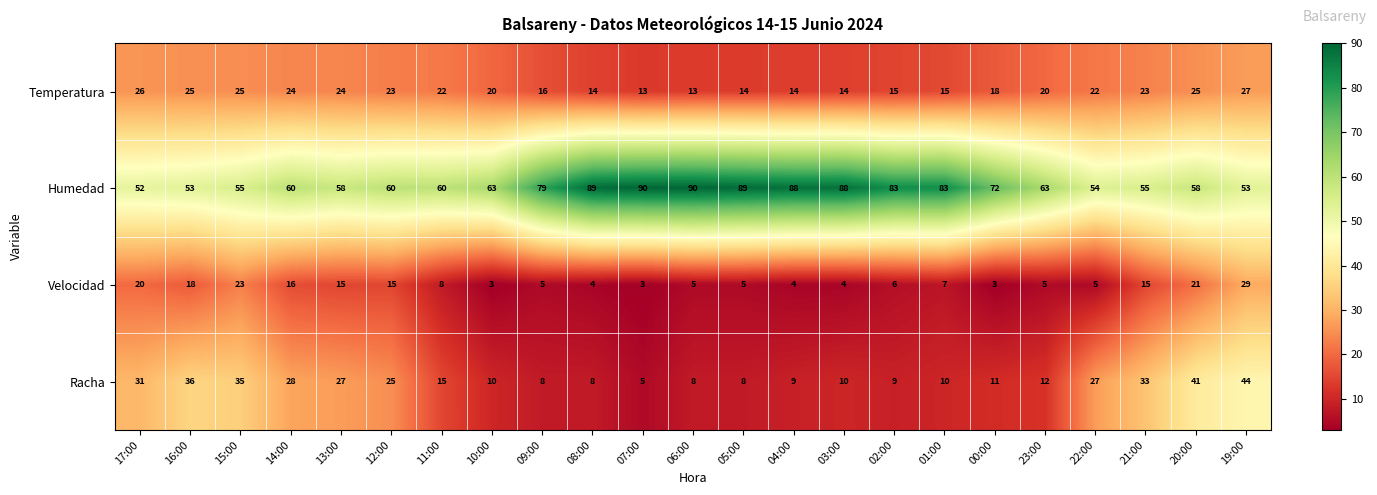

Between 03:00 and 22:00, which series saw the biggest shift?

Humedad